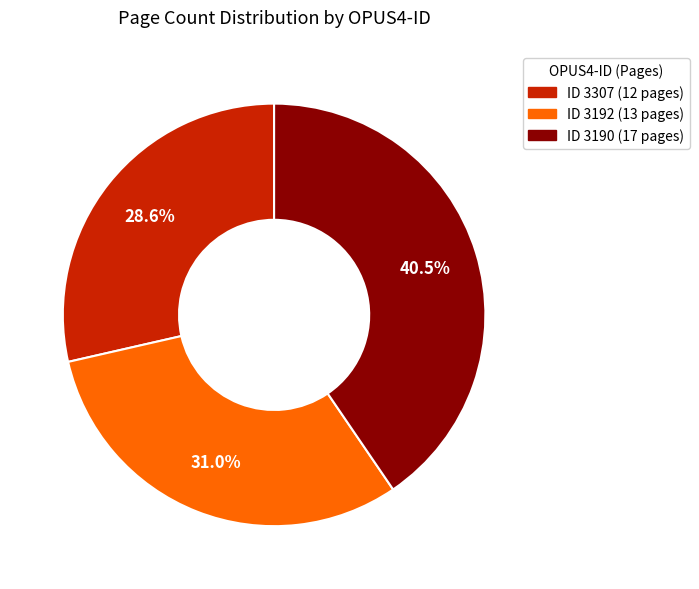

Is there any slice that represents more than half of the pie?

No